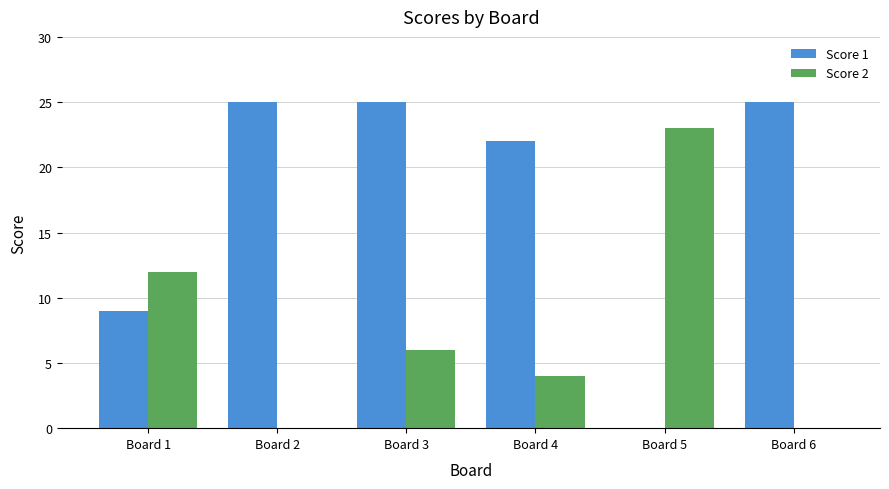

What is the maximum value for Score 1?

25